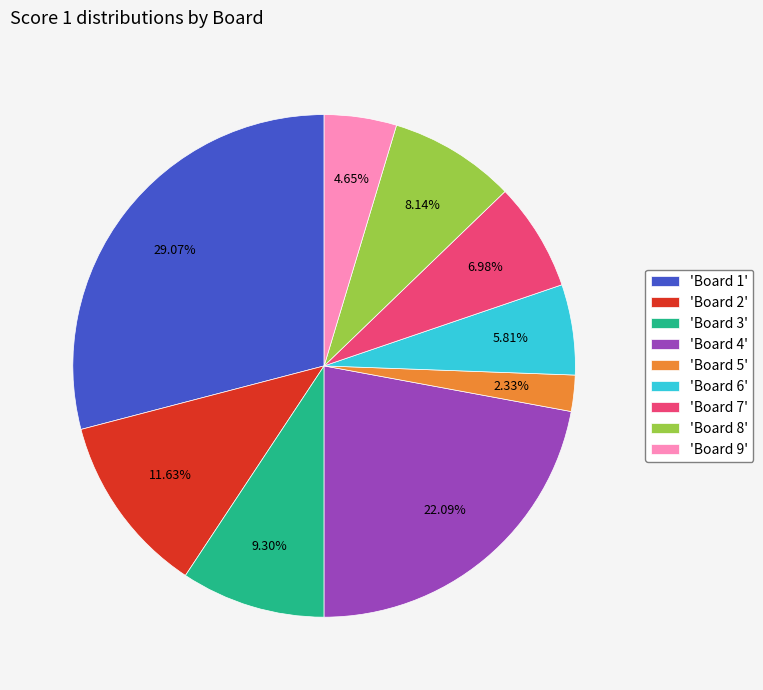

Which has a higher value, 'Board 1' or 'Board 9'?

'Board 1'